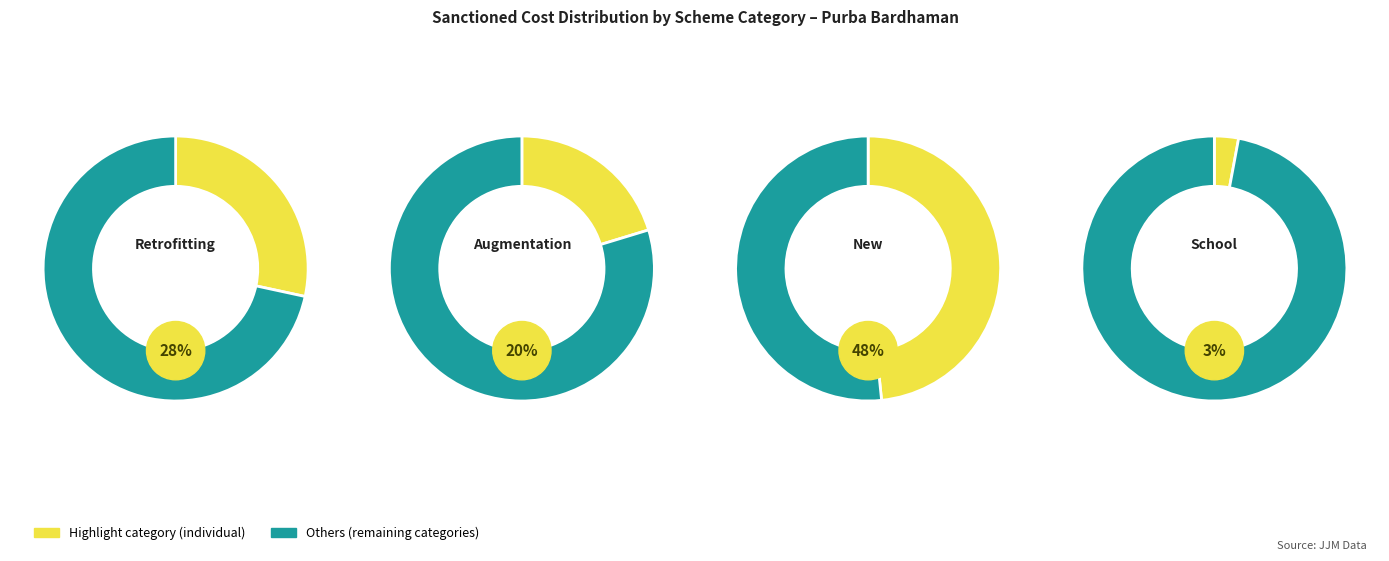

Does School represent more than half of the total?

No